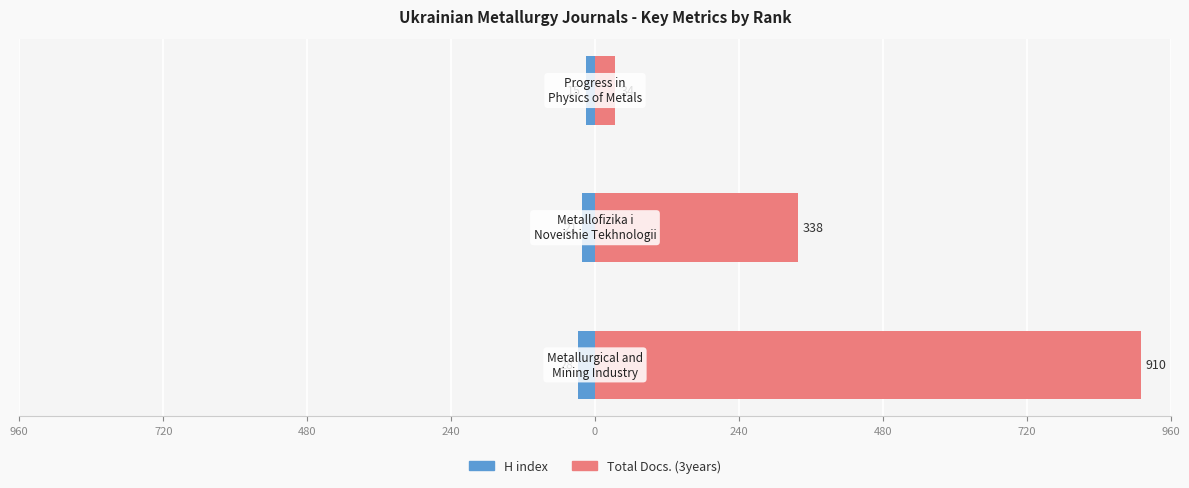

What is the minimum value shown in the chart?

-28